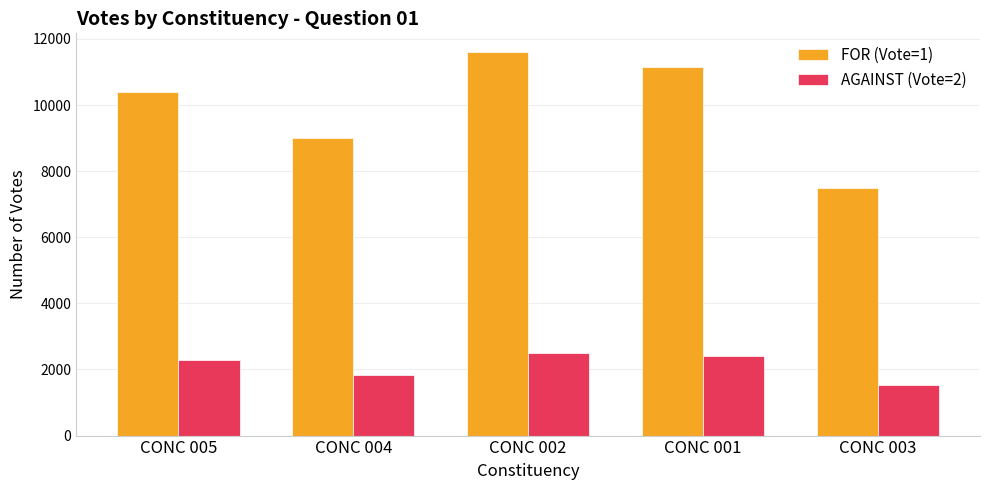

How many values in the FOR (Vote=1) series are below 10389?

2